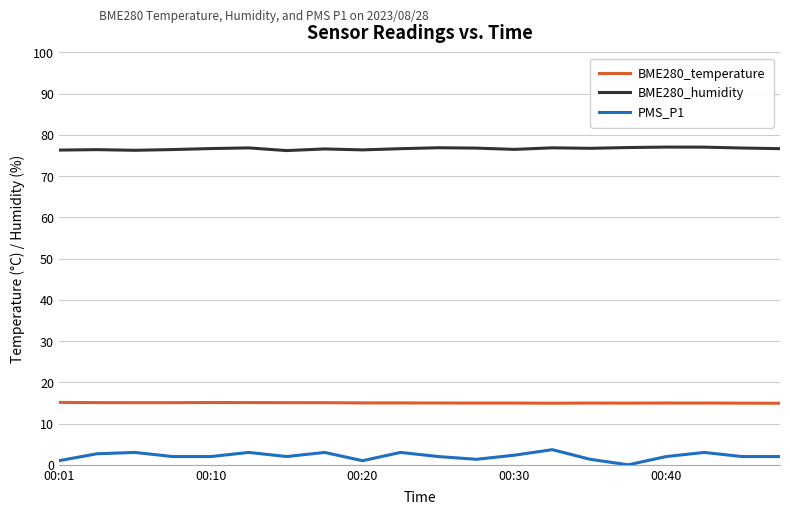

Which series has the largest total across all categories?

BME280_humidity